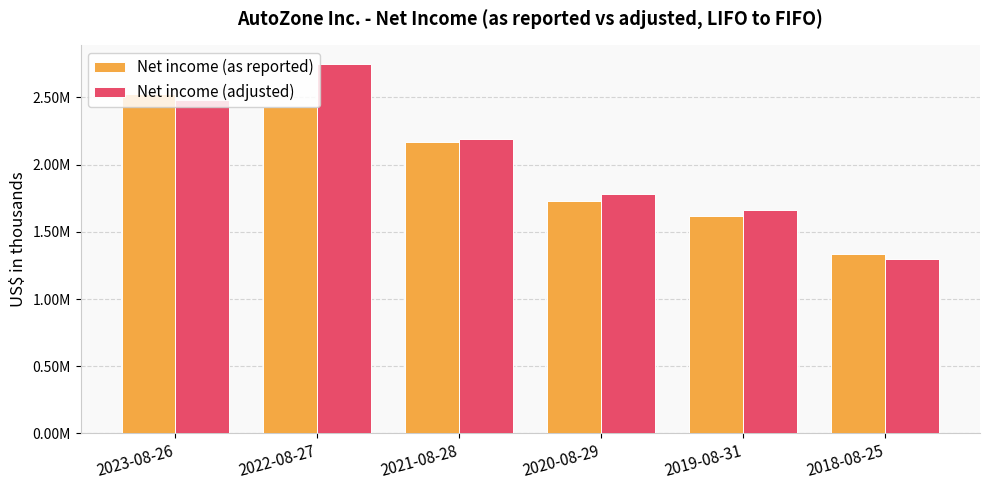

What are all the series names shown in the legend?

Net income (as reported), Net income (adjusted)